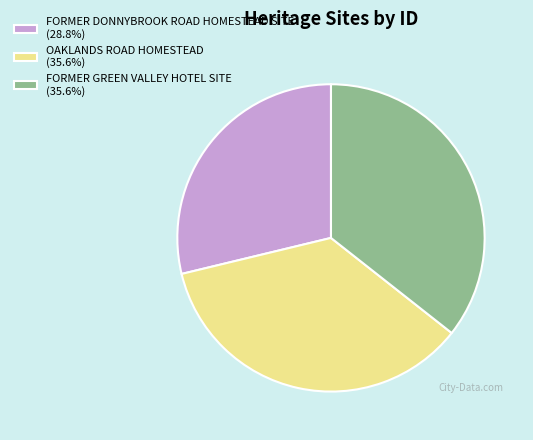

Is FORMER DONNYBROOK ROAD HOMESTEAD SITE (28.8%) the majority of the pie?

No